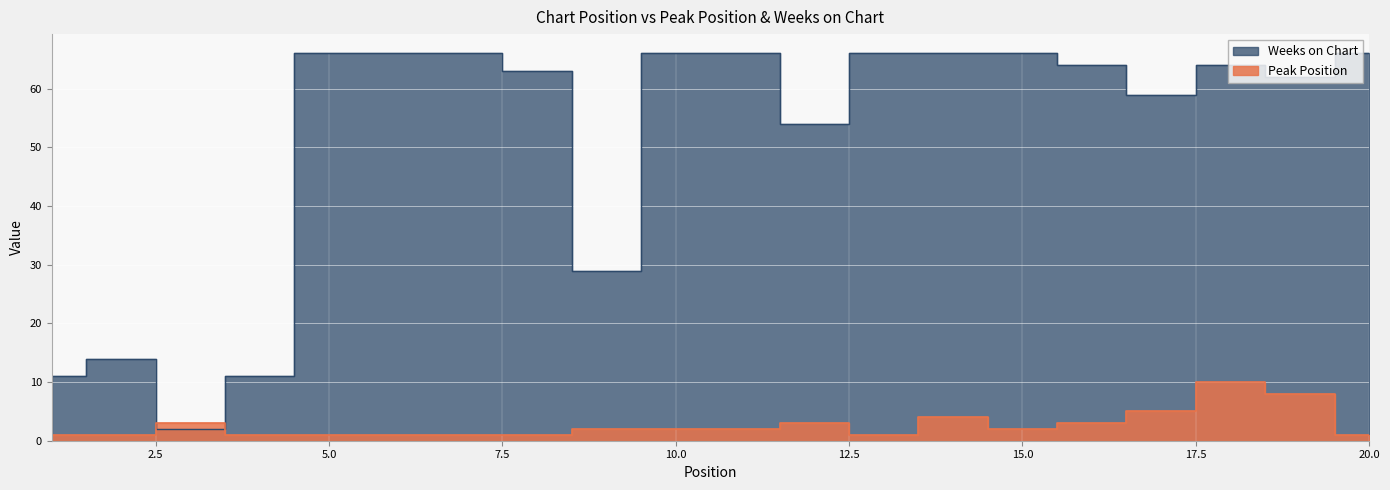

Is the value of Peak Position at 19 greater than the value of Weeks on Chart at 6?

No